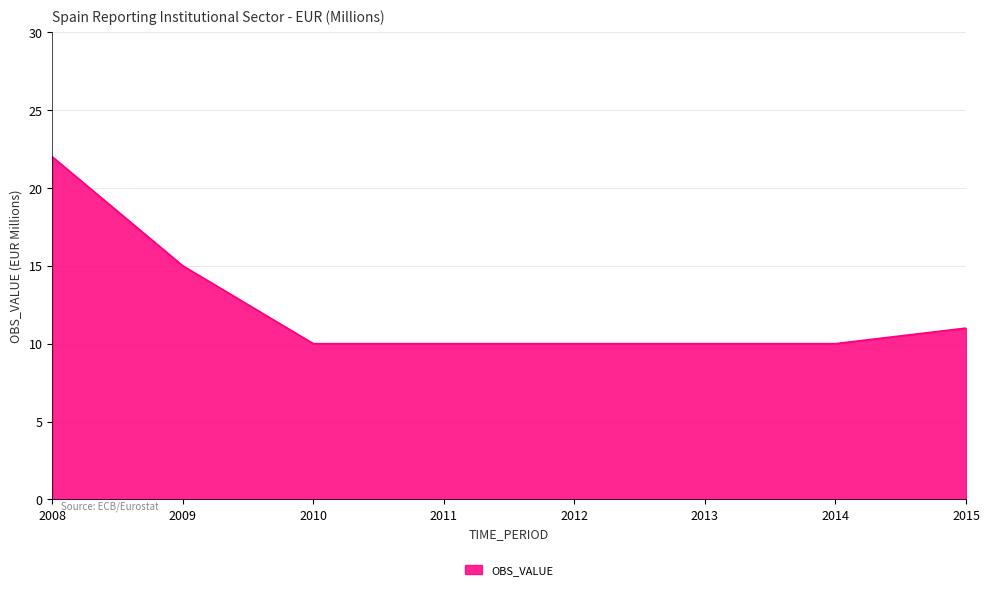

Reading left to right, transcribe all the data shown in this chart.

2008=22	2009=15	2010=10	2011=10	2012=10	2013=10	2014=10	2015=11